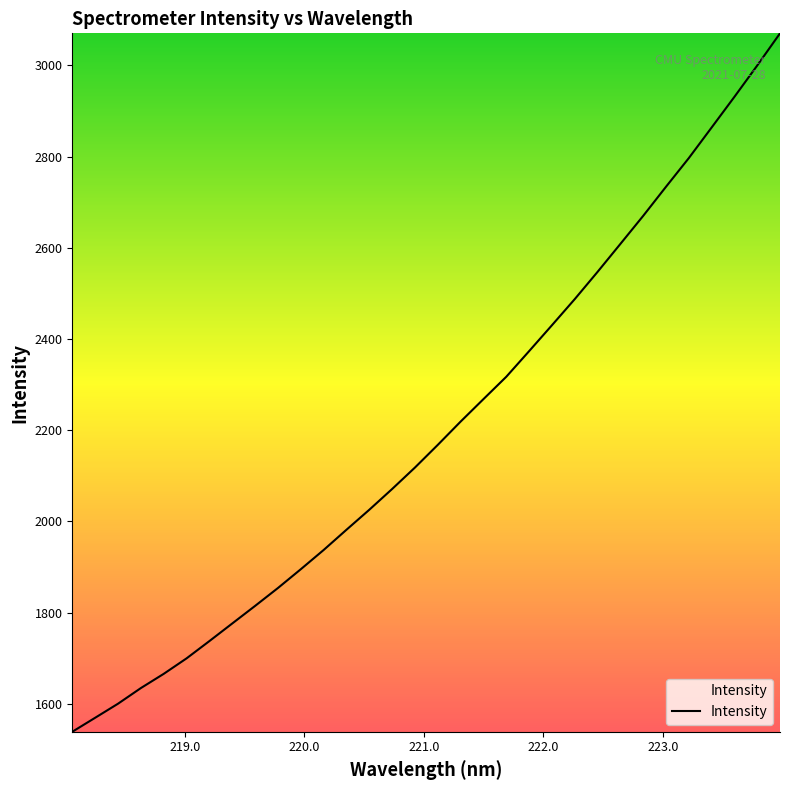

Reading left to right, what are all the values shown in this chart?

1538.9	1569.6	1600.4	1634.7	1665.9	1699.8	1737.7	1776.4	1814.9	1854.1	1895.3	1937.5	1981.9	2025.7	2071.2	2118.3	2168.0	2219.0	2268.3	2317.3	2373.5	2430.2	2487.6	2547.3	2608.6	2670.1	2733.9	2796.8	2863.8	2931.1	2999.8	3070.4